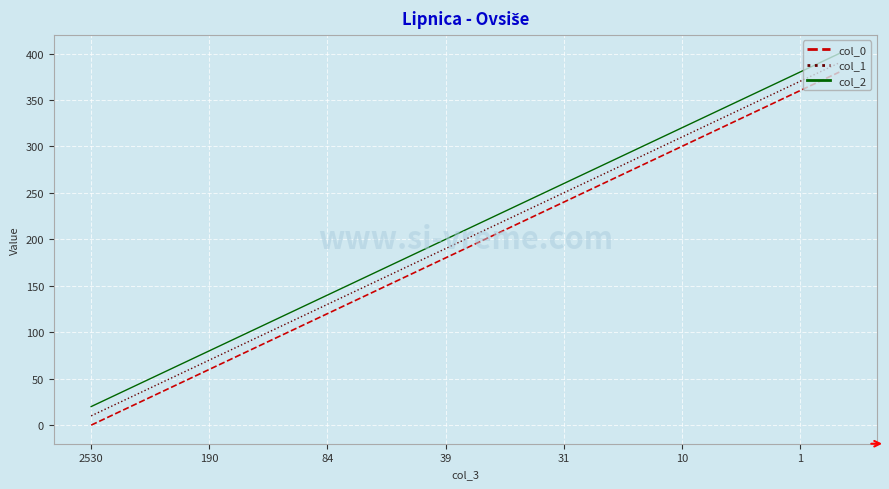

What is the average value of the col_1 series?

200